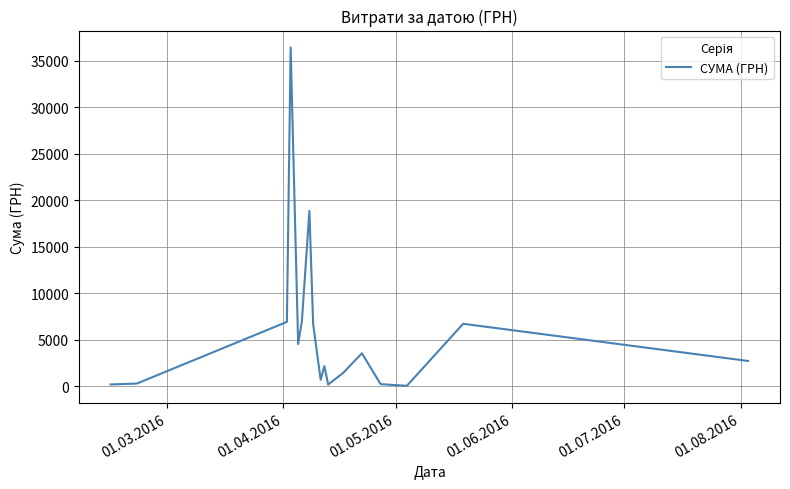

What is the maximum value shown in the chart?

36454.0